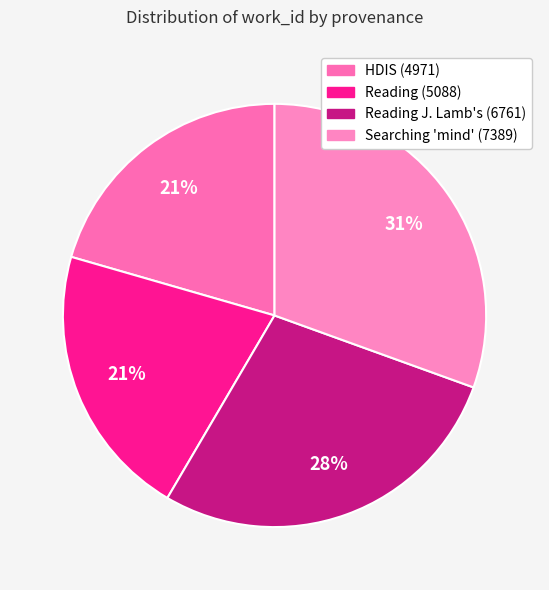

Does any single category account for the majority?

No